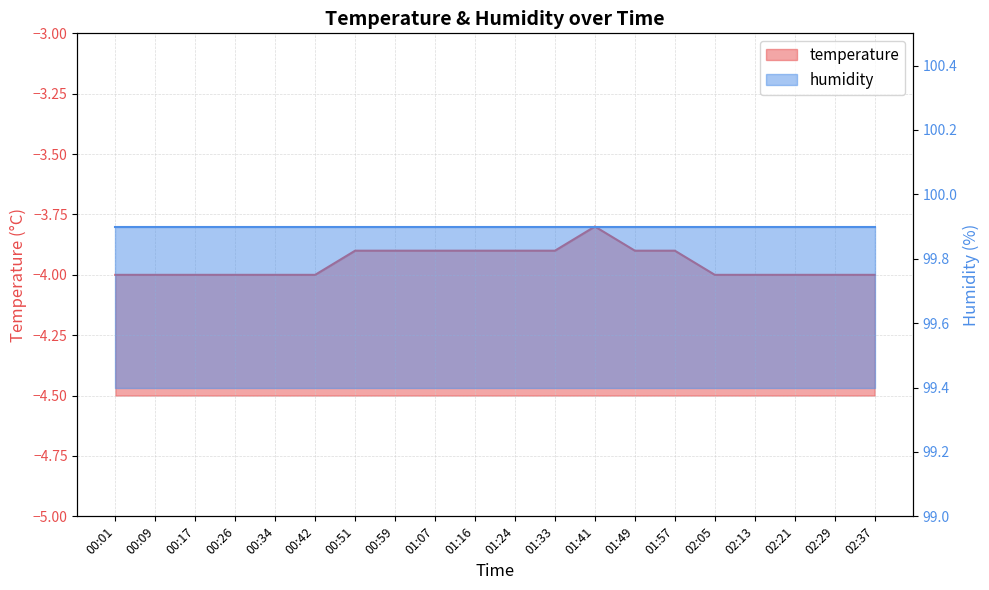

What position from the right is 01:24?

10